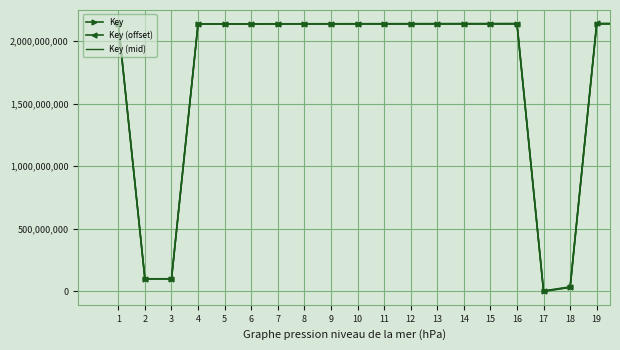

What is the highest value of the Key (offset) series?

2142425970